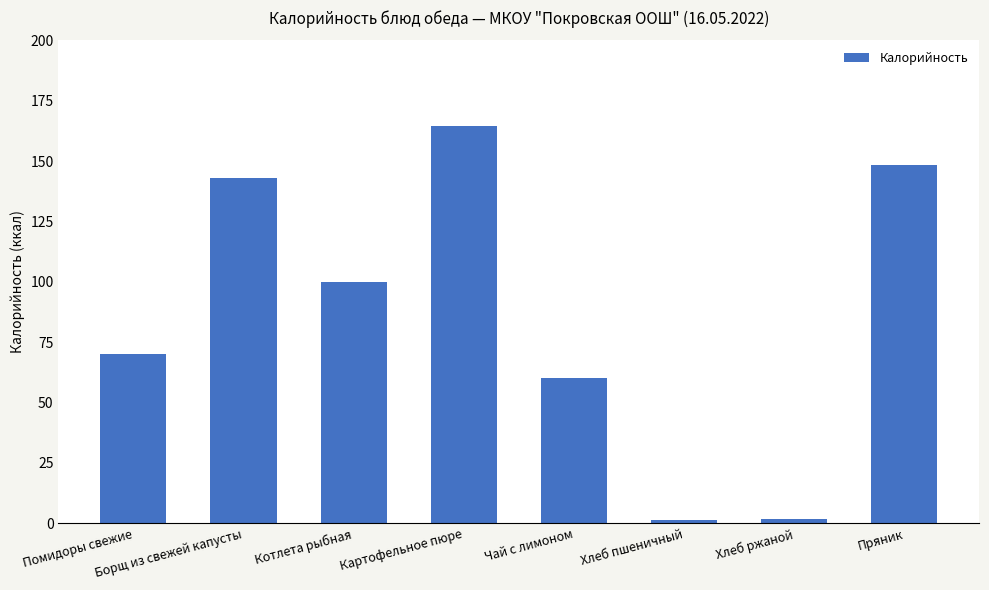

Which label corresponds to the largest value in the chart?

Картофельное пюре